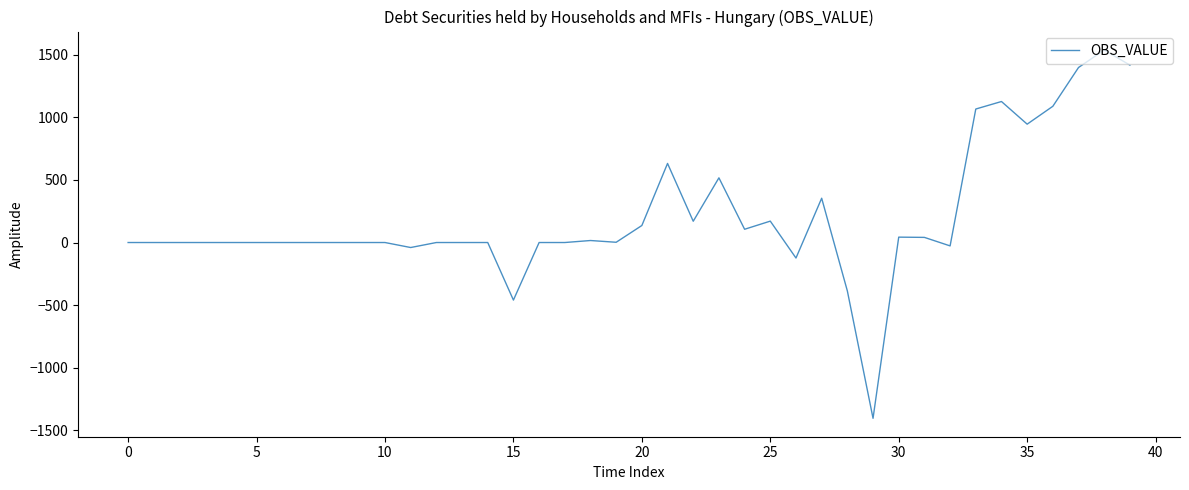

What is the smallest value displayed?

-1405